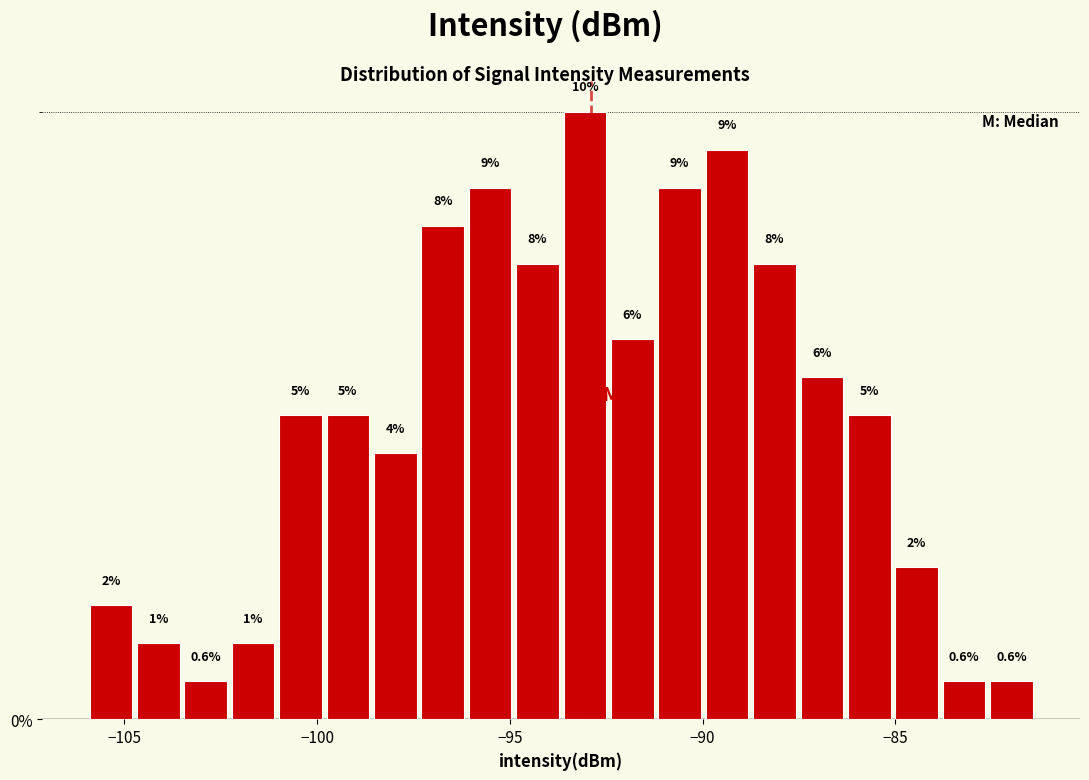

Around what value on the x-axis is the tallest bar? Give the approximate position of its centre, as read against the axis.

-93.0